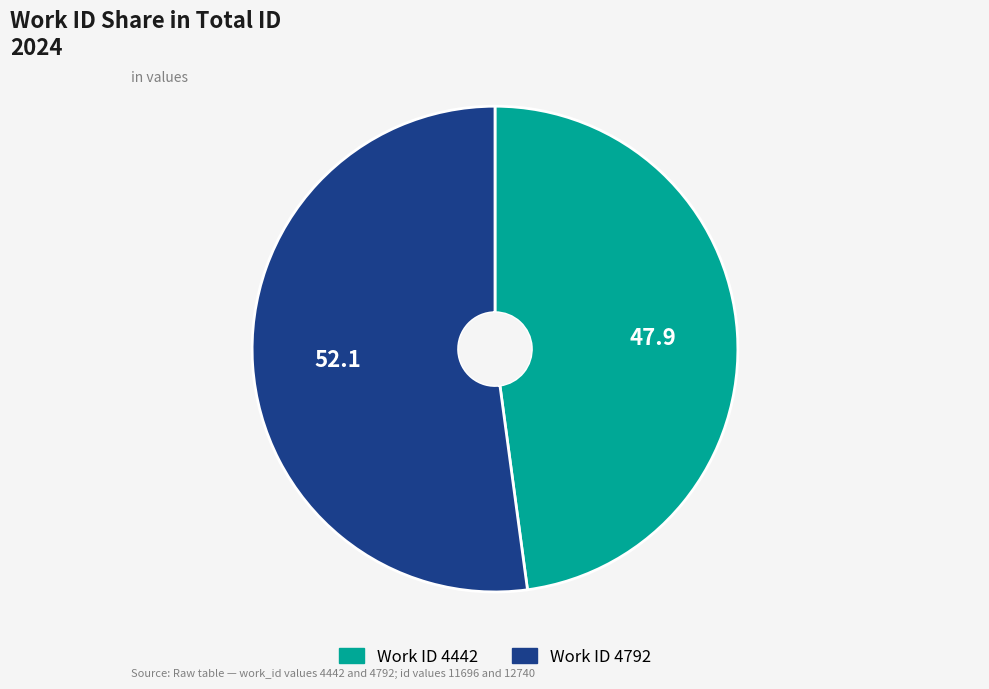

Is there any slice that represents more than half of the pie?

Yes